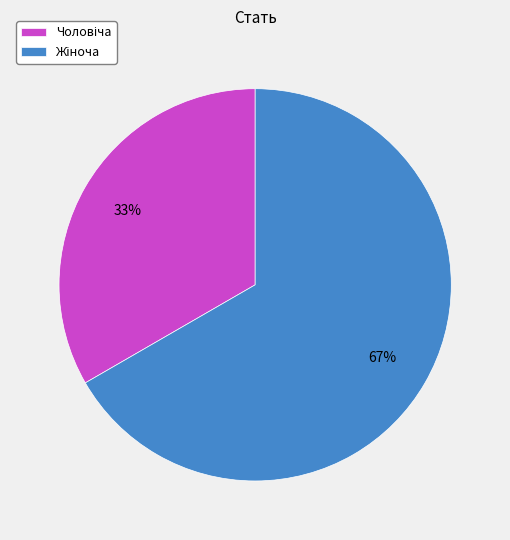

How many slices are in this pie chart?

2